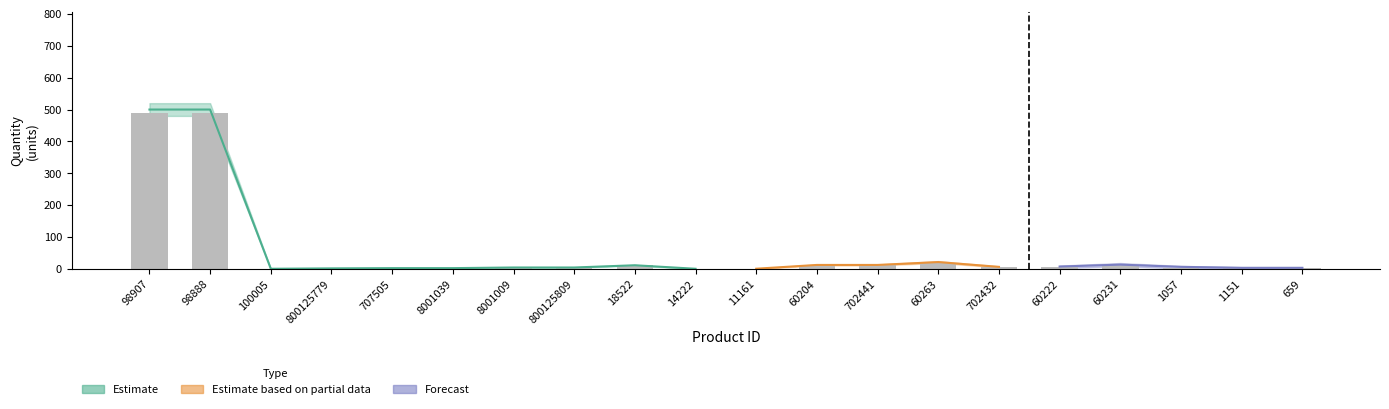

What is the average value of the Estimate series?

55.6